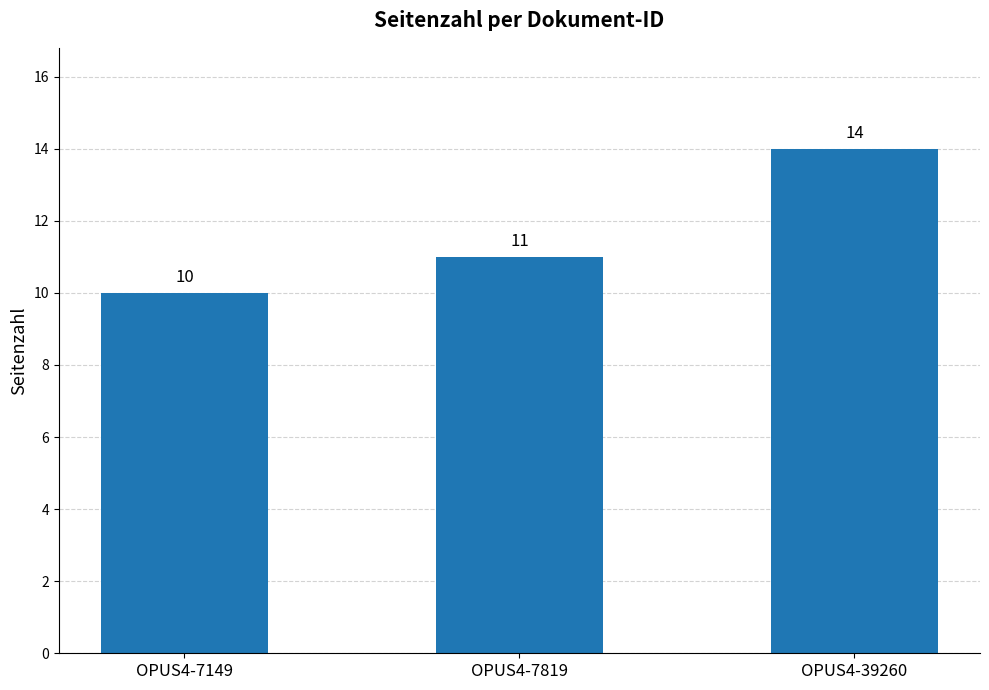

How many data points are less than 11?

1